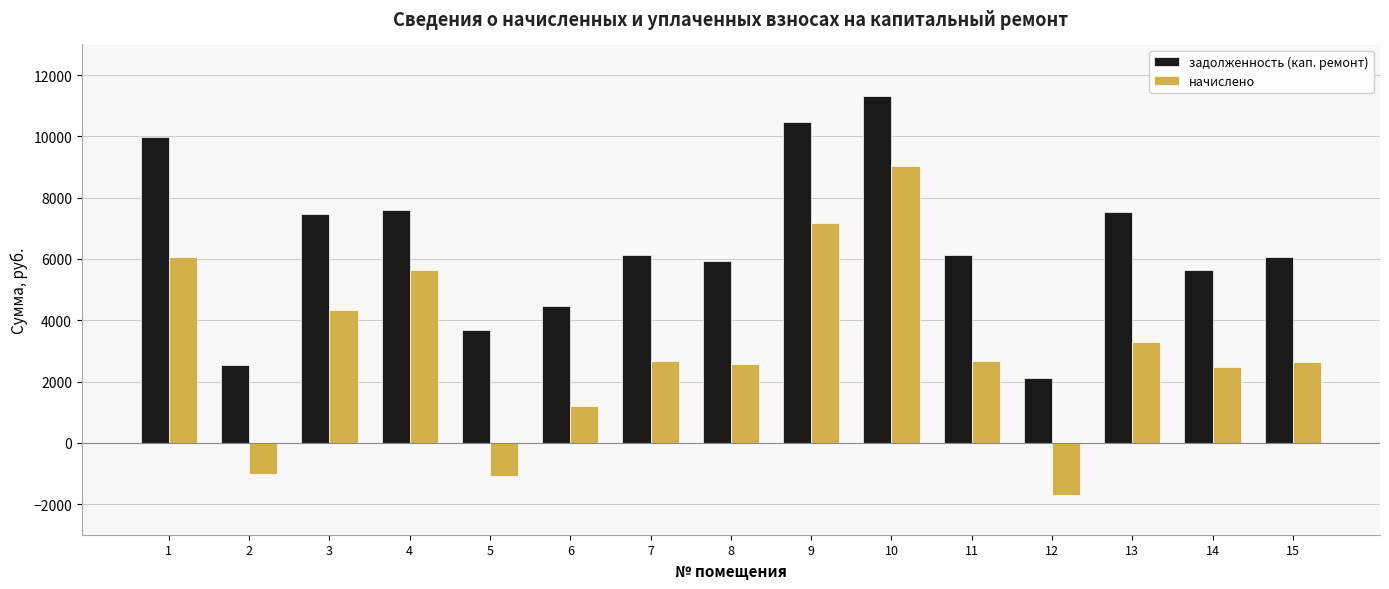

At which label does задолженность (кап. ремонт) reach its minimum?

12